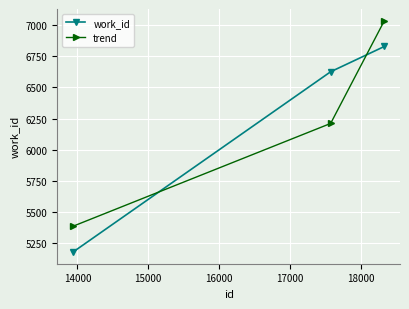

What are all the series names shown in the legend?

work_id, trend